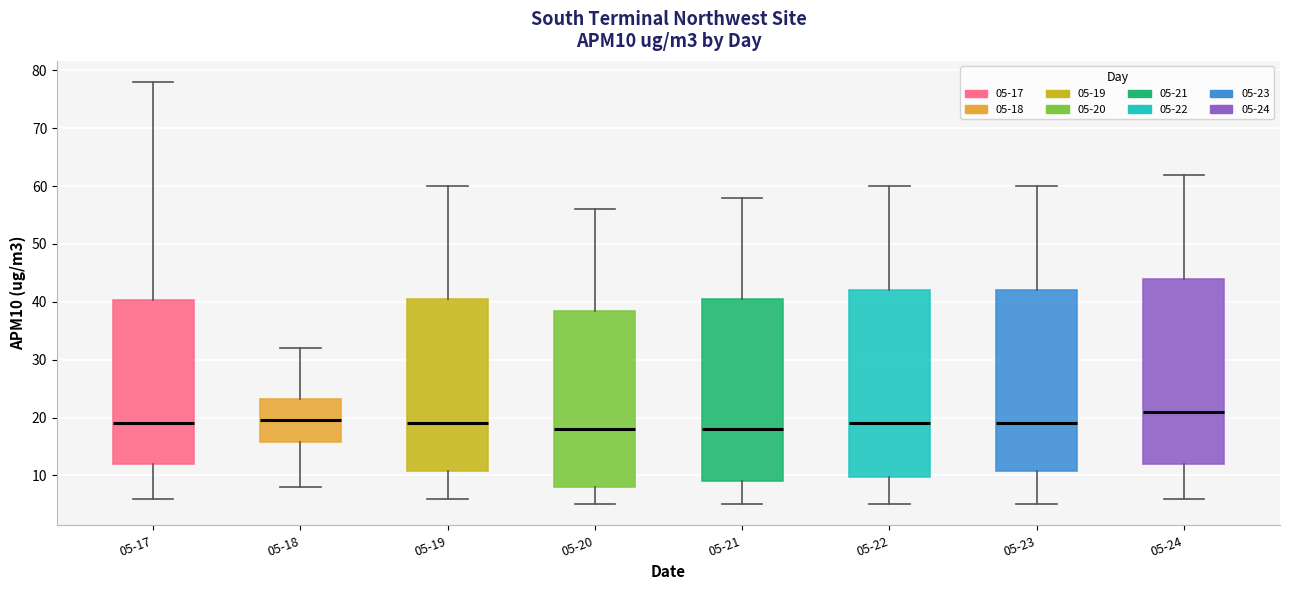

Reading left to right, transcribe this box plot: for each box, give where its median line is, the range the box spans, and where its two whiskers end, as read against the y-axis. The values are not printed on the chart, so give them approximately, as read against the axis.

05-17: median 19, box 12 to 40, whiskers 6 to 78
05-18: median 20, box 16 to 23, whiskers 8 to 32
05-19: median 19, box 11 to 41, whiskers 6 to 60
05-20: median 18, box 8 to 39, whiskers 5 to 56
05-21: median 18, box 9 to 41, whiskers 5 to 58
05-22: median 19, box 10 to 42, whiskers 5 to 60
05-23: median 19, box 11 to 42, whiskers 5 to 60
05-24: median 21, box 12 to 44, whiskers 6 to 62